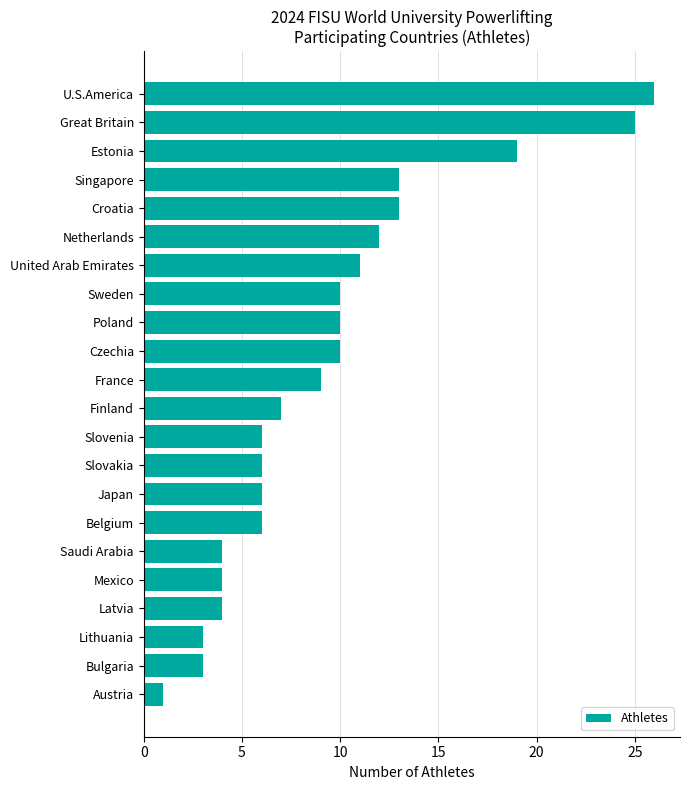

What is the maximum value shown in the chart?

26